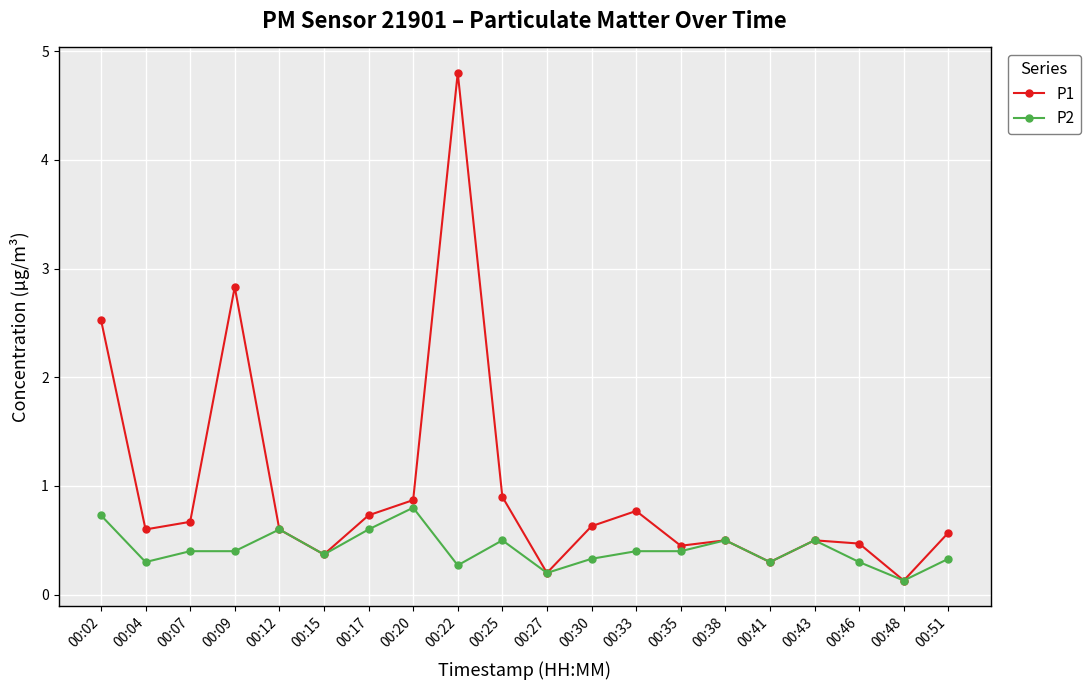

Reading left to right, extract all data points from this chart.

P1: 2.5	0.6	0.7	2.8	0.6	0.4	0.7	0.9	4.8	0.9	0.2	0.6	0.8	0.5	0.5	0.3	0.5	0.5	0.1	0.6
P2: 0.7	0.3	0.4	0.4	0.6	0.4	0.6	0.8	0.3	0.5	0.2	0.3	0.4	0.4	0.5	0.3	0.5	0.3	0.1	0.3